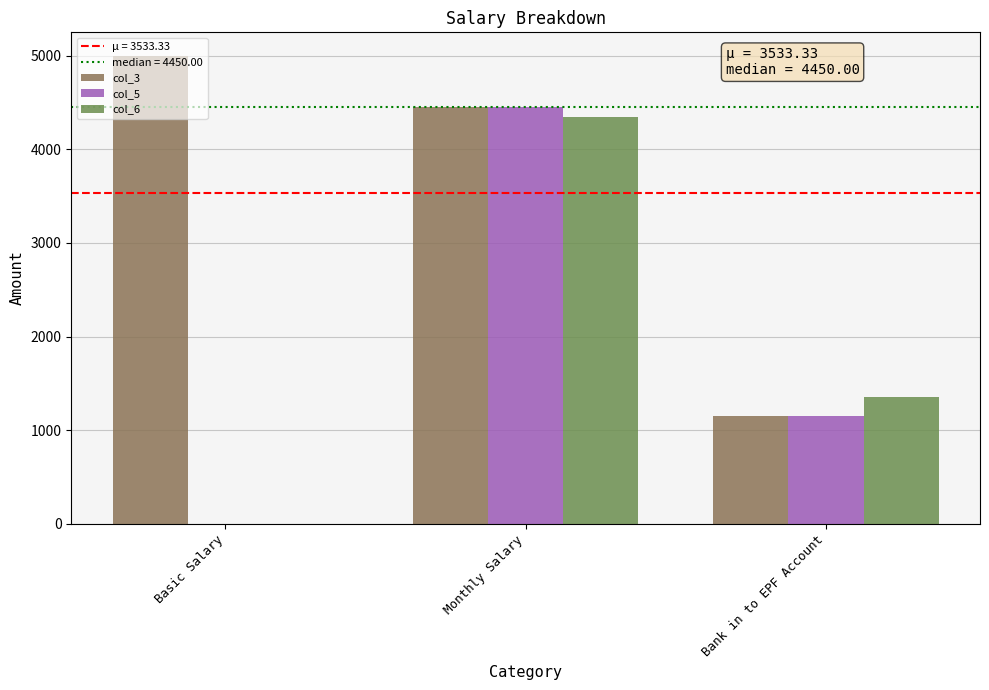

Where does the col_5 series first go above 1150?

Monthly Salary